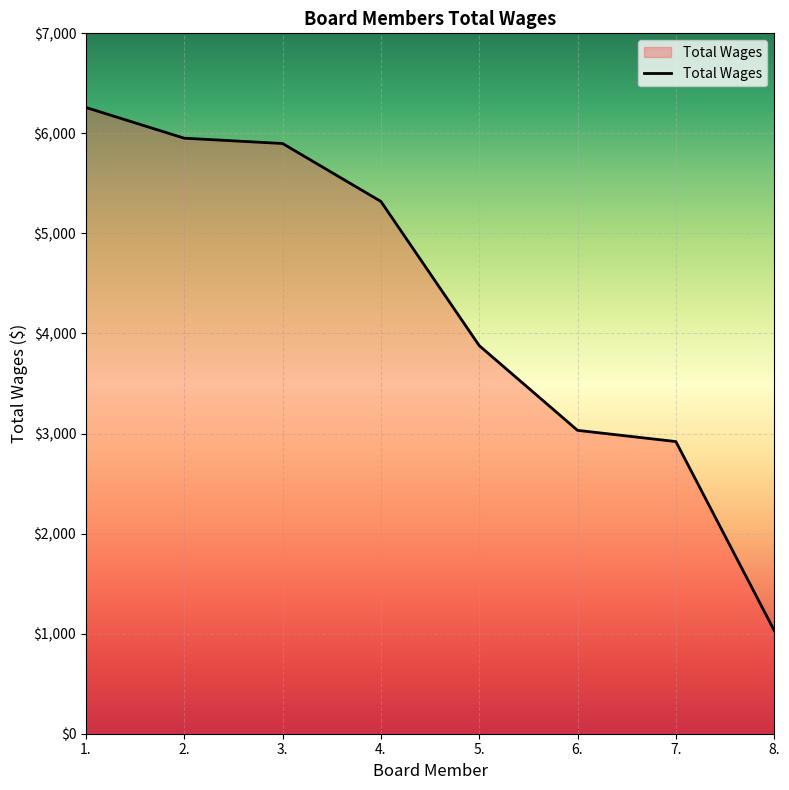

What is the difference between the maximum and minimum values?

5227